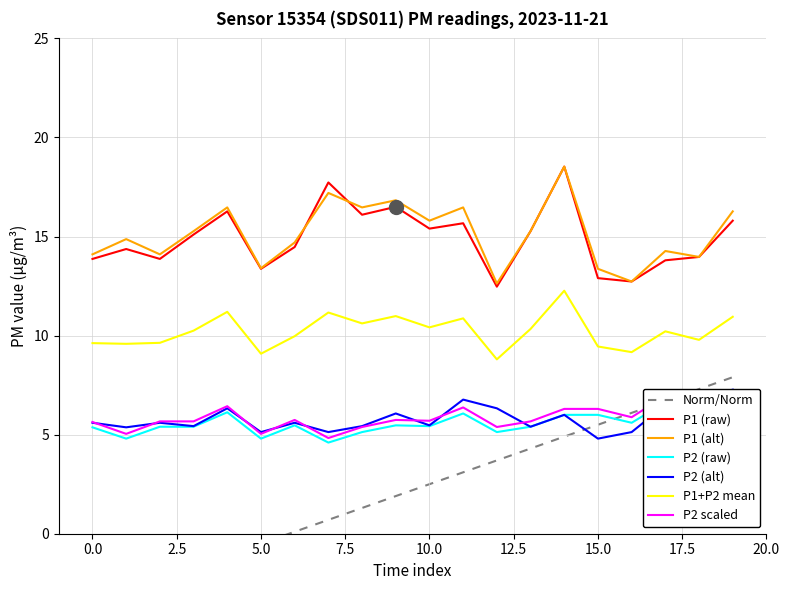

What is the minimum value for P2?

4.6